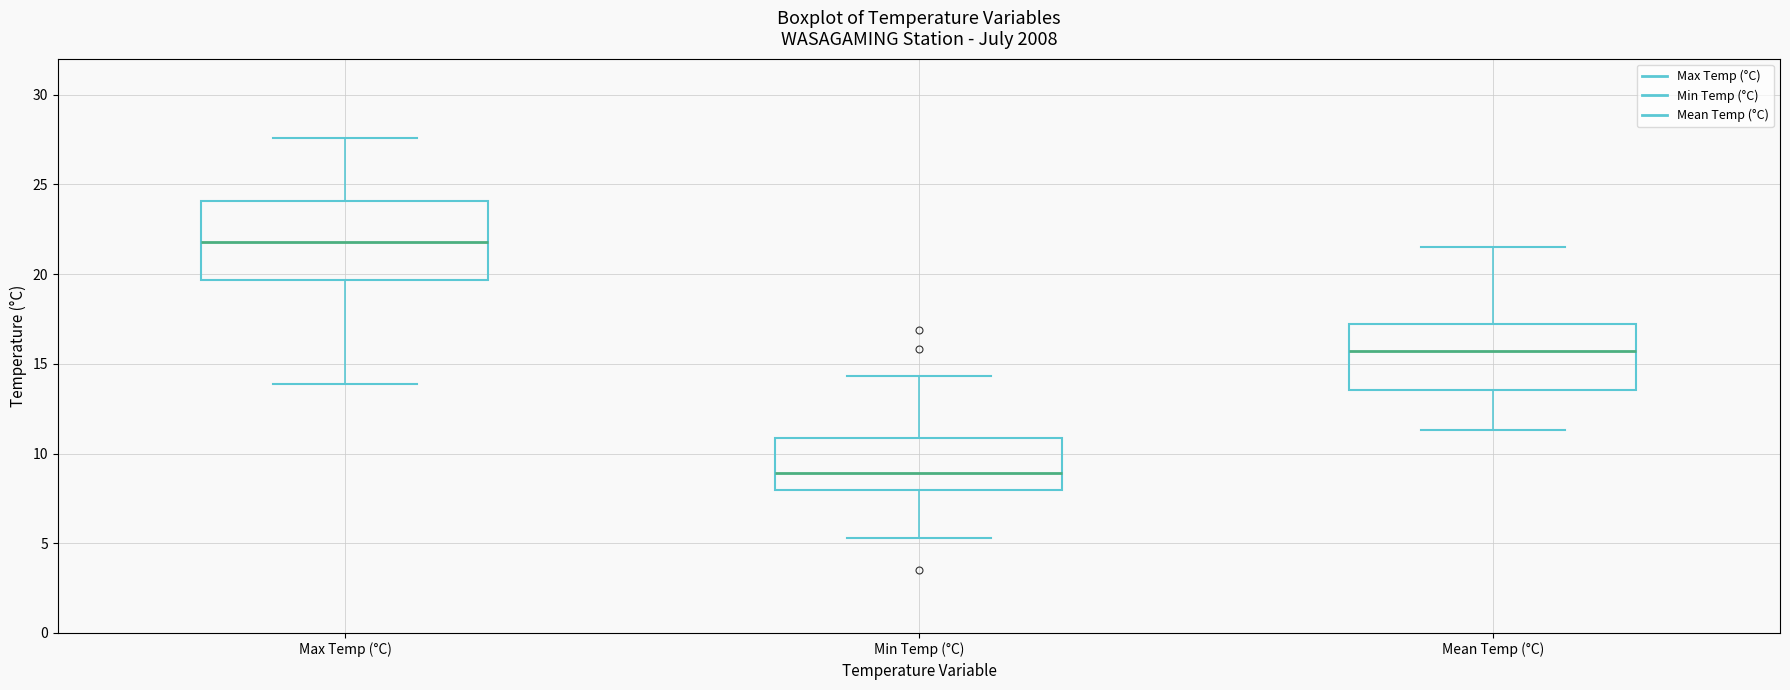

Reading left to right, transcribe this box plot: for each box, give where its median line is, the range the box spans, and where its two whiskers end, as read against the y-axis. The values are not printed on the chart, so give them approximately, as read against the axis.

Max Temp (°C): median 22.0, box 19.5 to 24.0, whiskers 14.0 to 27.5
Min Temp (°C): median 9.0, box 8.0 to 11.0, whiskers 5.5 to 14.5
Mean Temp (°C): median 15.5, box 13.5 to 17.0, whiskers 11.5 to 21.5